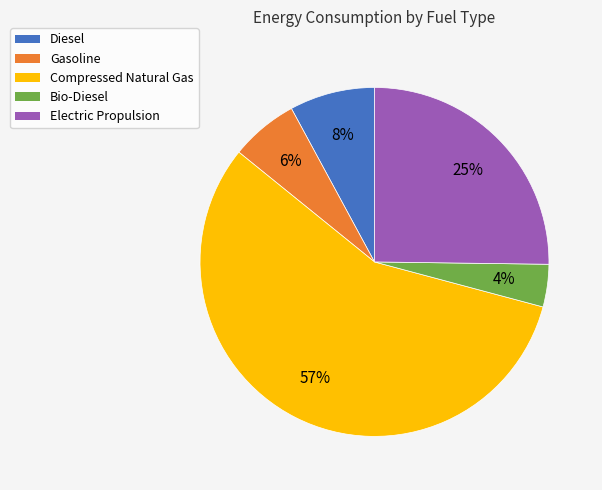

What is the smallest slice in the pie chart?

Bio-Diesel